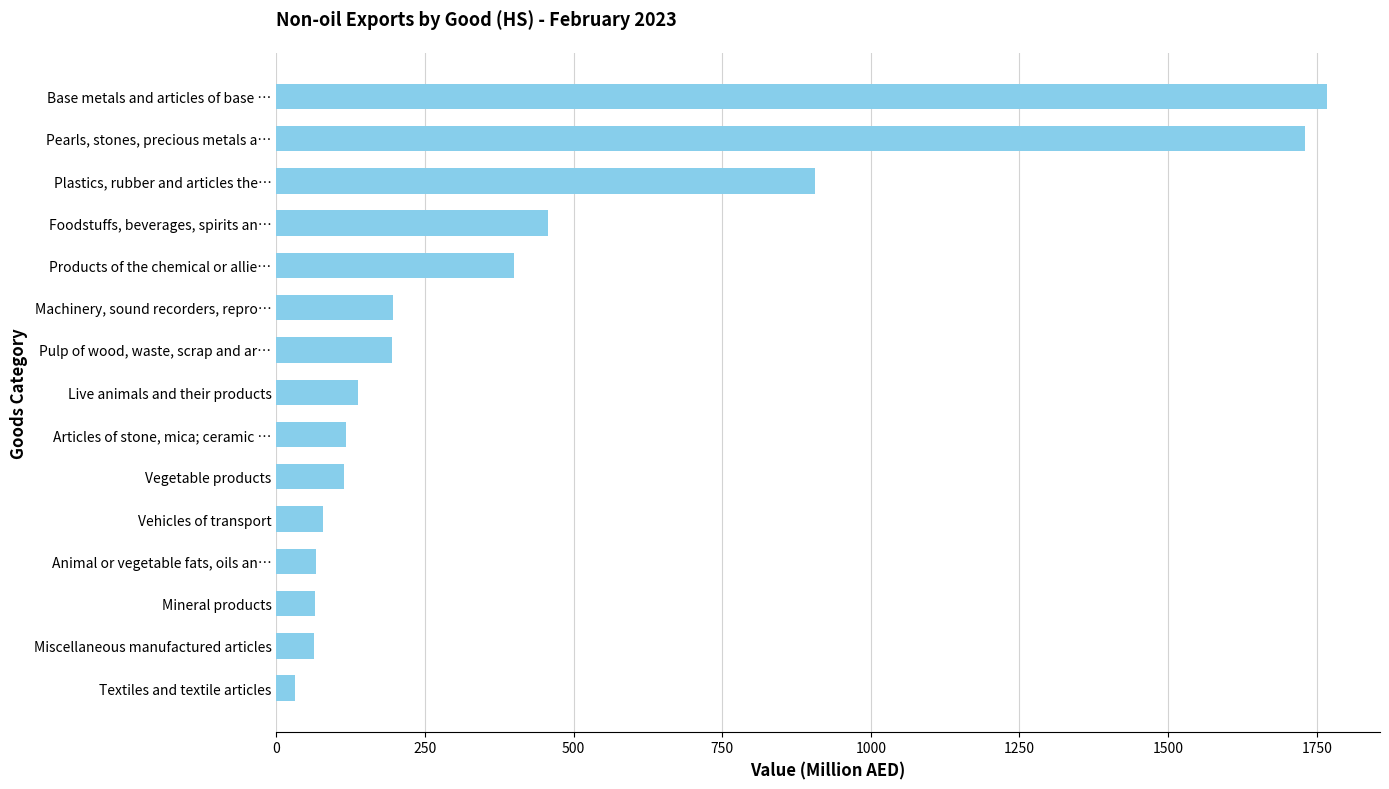

Which category has the highest value across all series?

Base metals and articles of base …